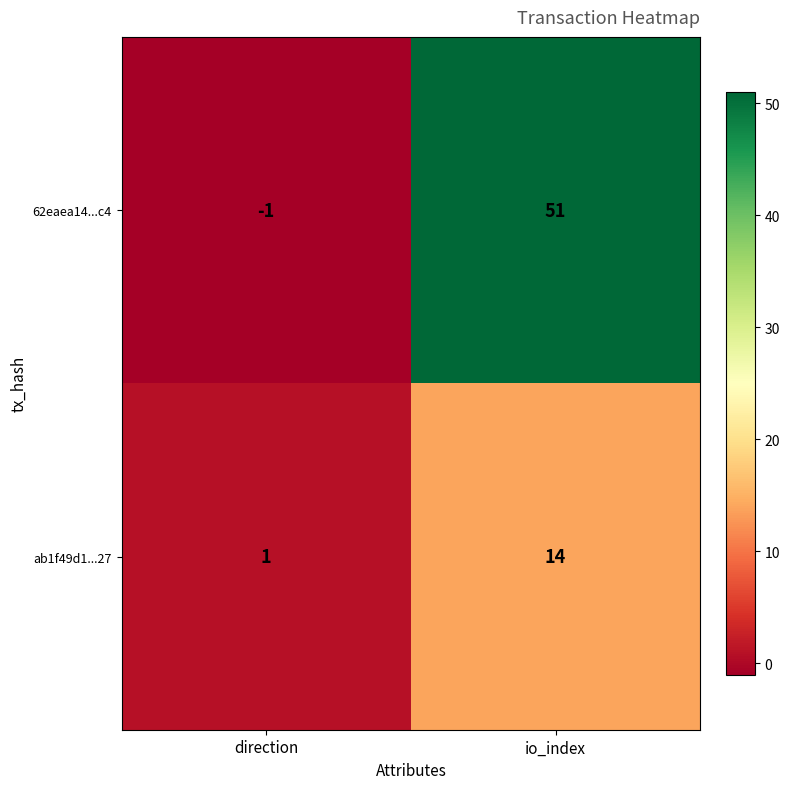

Read the 62eaea14...c4 value at io_index, to the nearest 10.

50